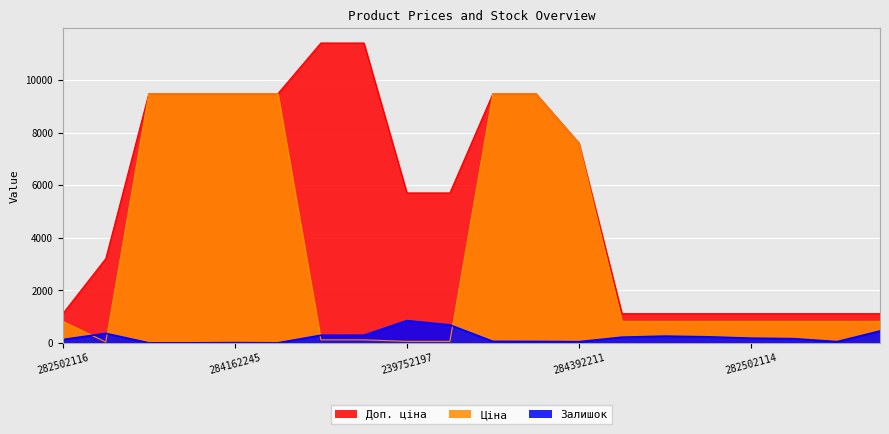

What is the difference between the highest and lowest values at 282502111?

658.2